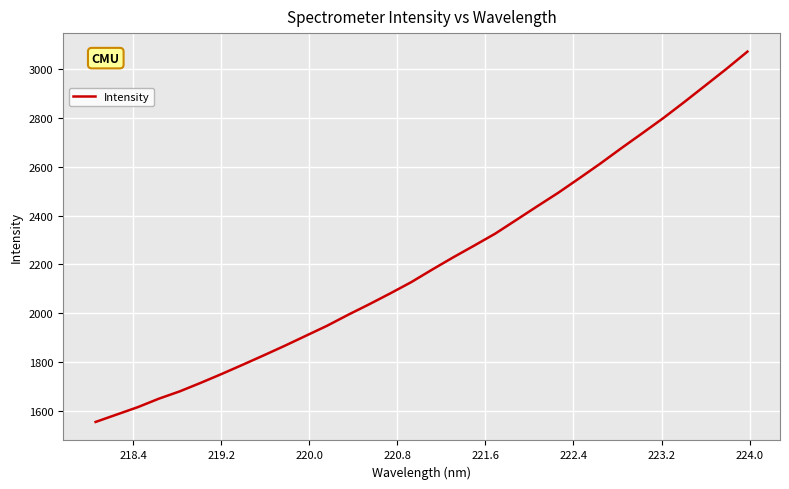

How many lines are shown in the chart?

1